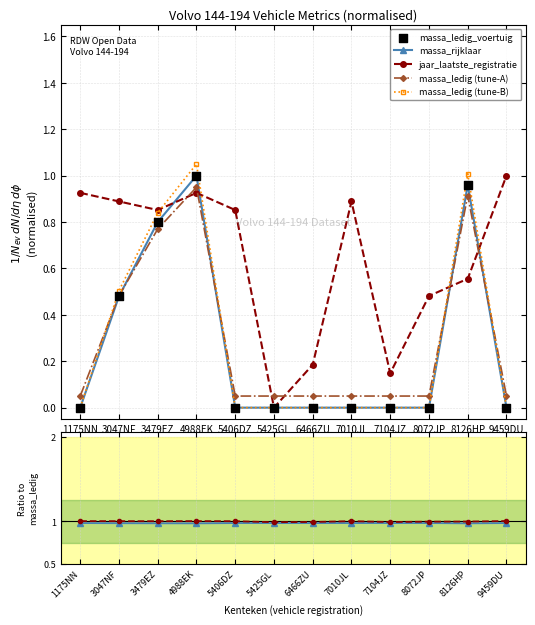

Which series has the largest total across all categories?

jaar_laatste